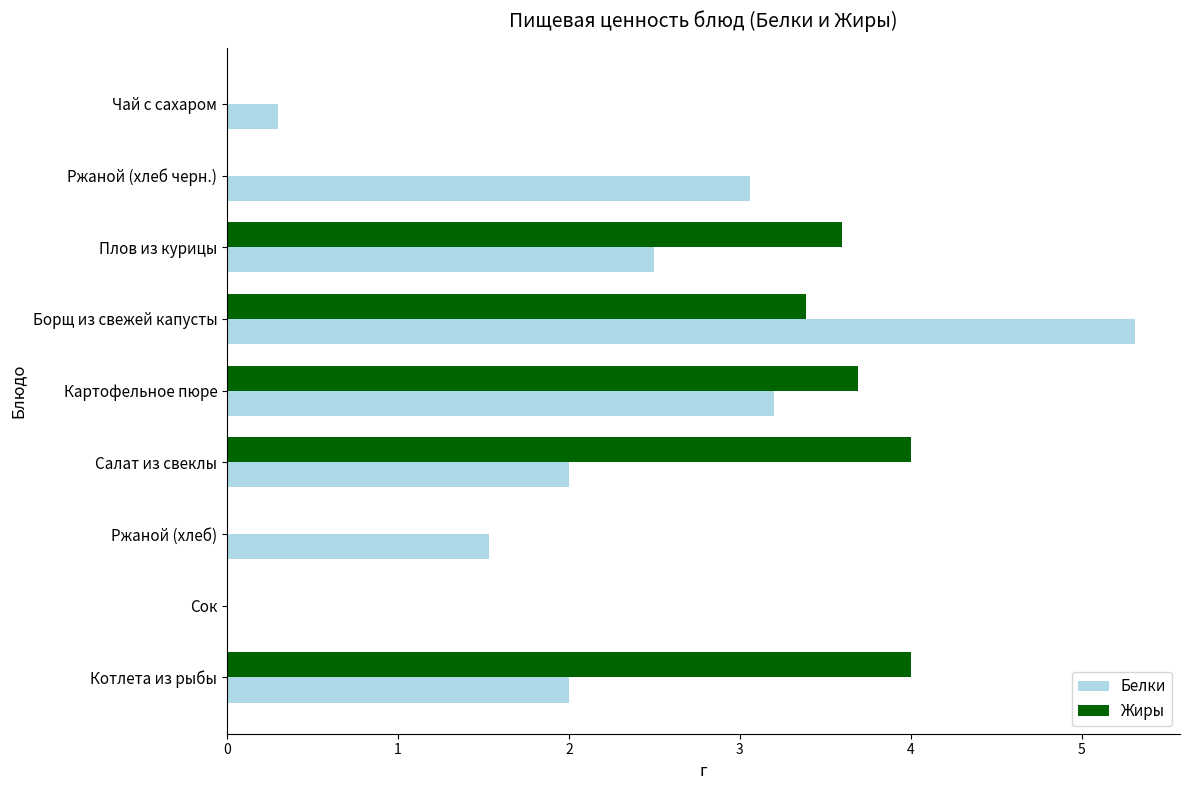

What is the greatest value displayed?

5.3